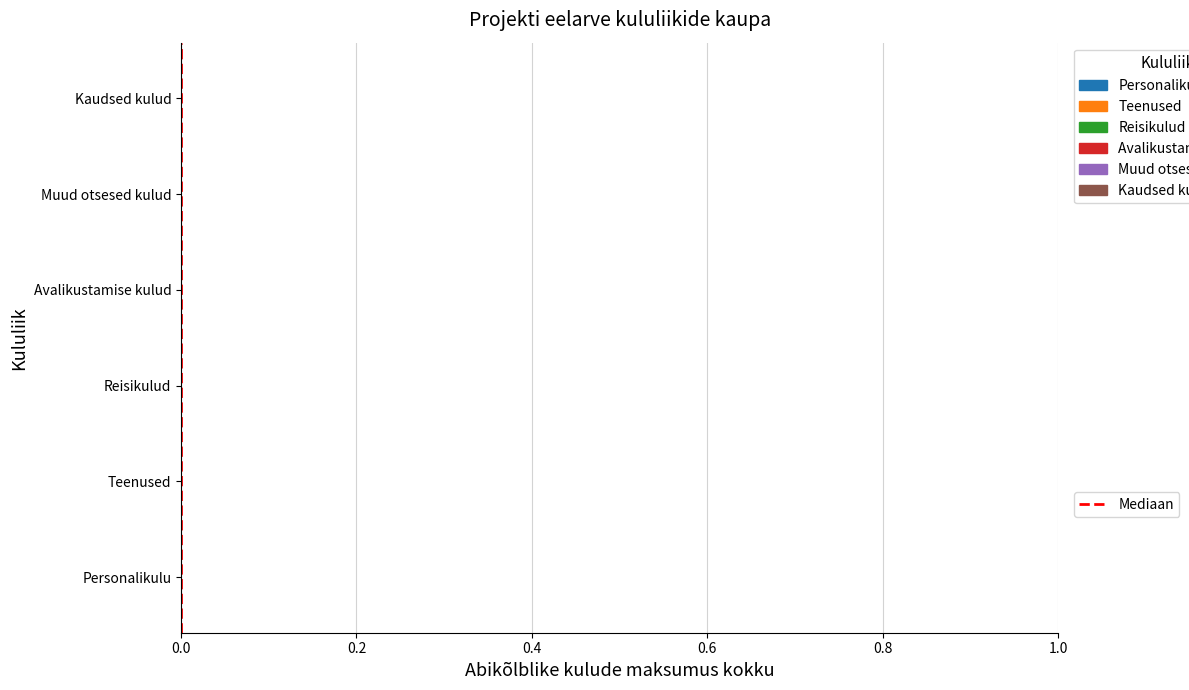

The value at 0.0 is 0. True or false?

True